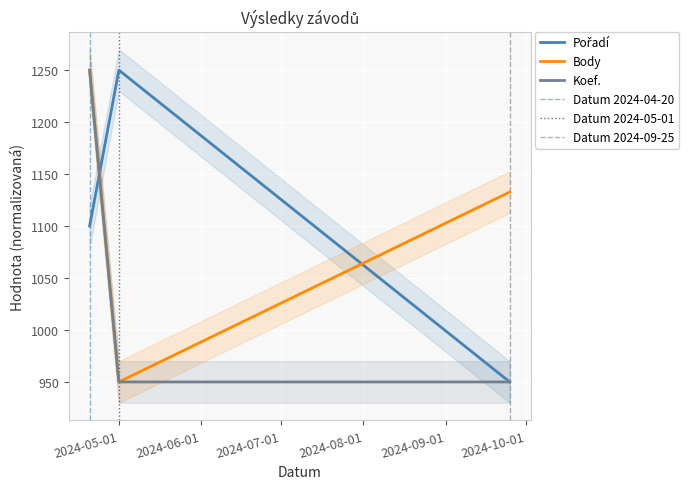

How many values in the Body series exceed 1132?

2